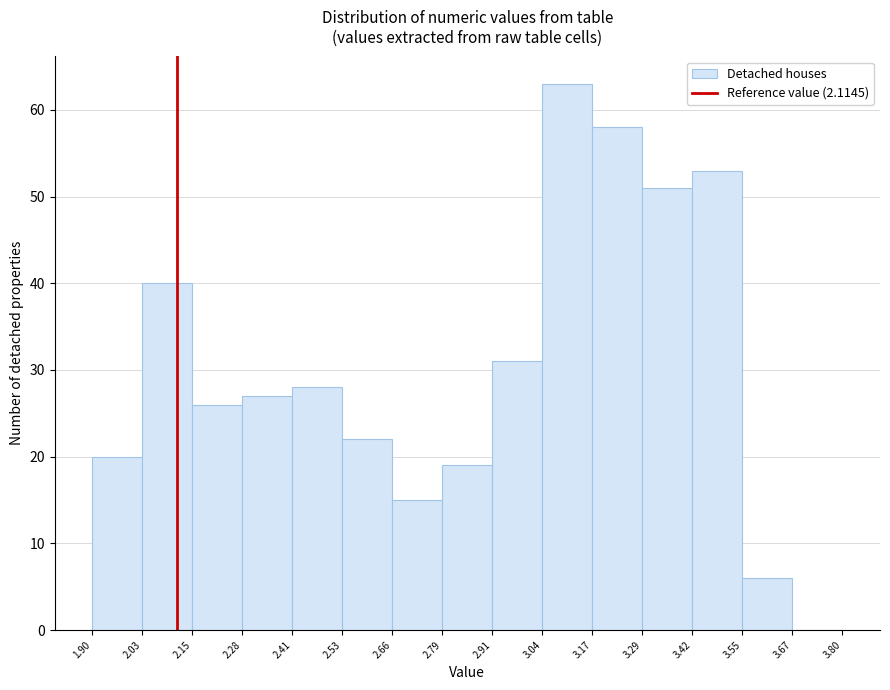

What is the height of the bar covering 2.53 to 2.66 on the x-axis? The values are not printed on the chart, so give them approximately, as read against the axis.

22